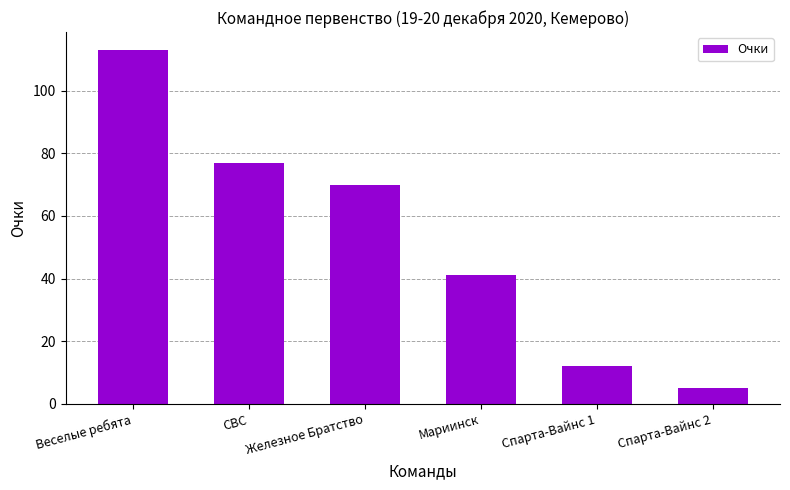

Reading left to right, list all the values displayed in this chart.

113	77	70	41	12	5